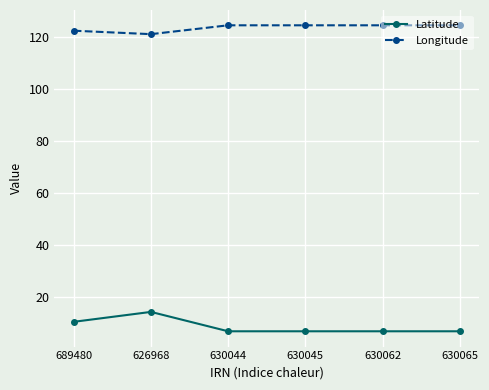

Is this an area chart (filled region under the line)?

No